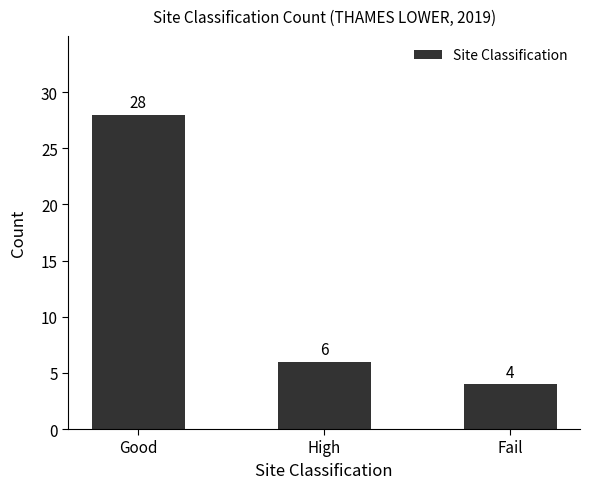

Does the chart contain stacked bars?

No